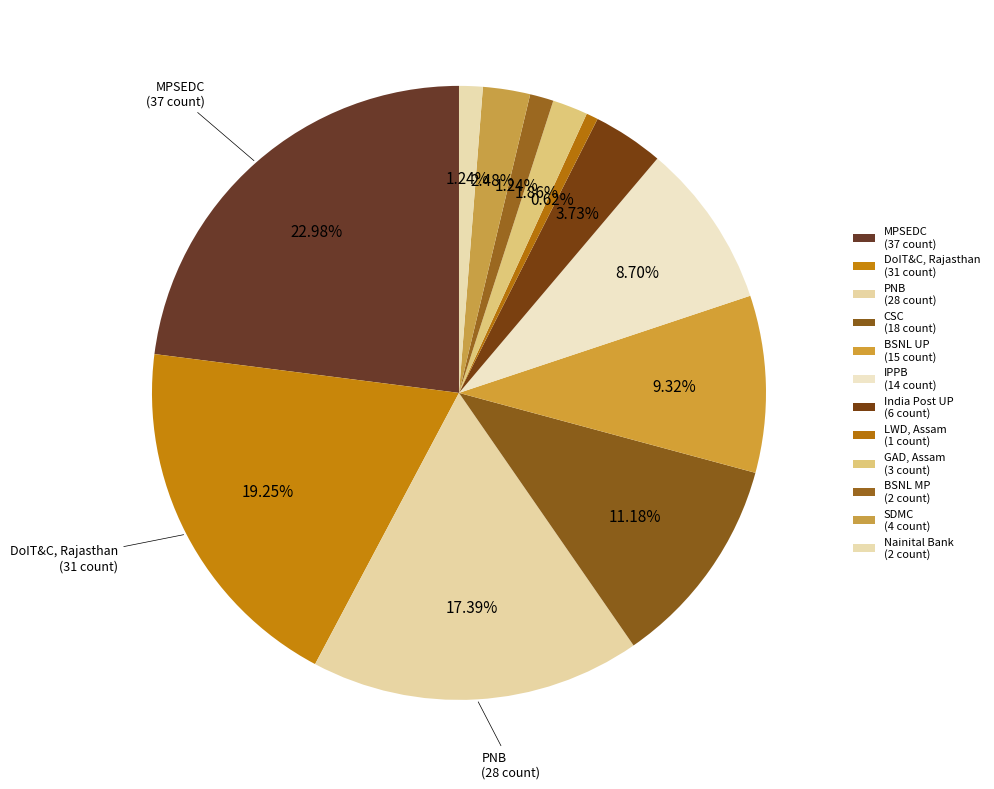

How many segments does this pie chart have?

12